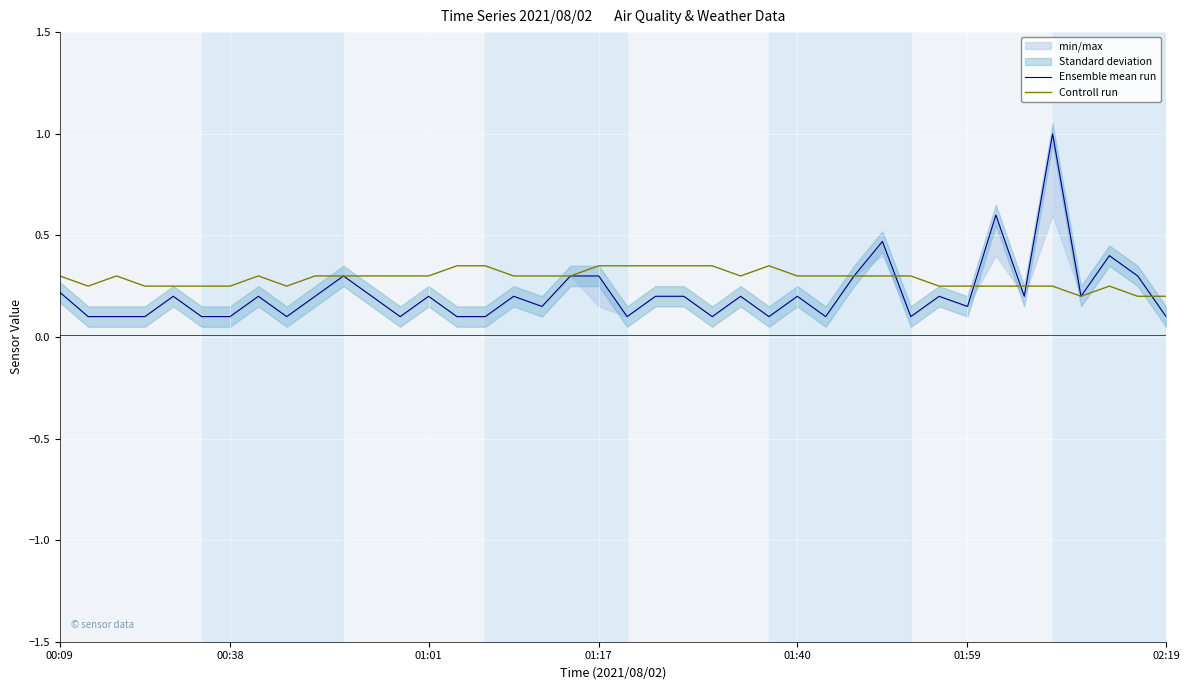

The value of Controll run at 8 is 0.4. True or false?

False